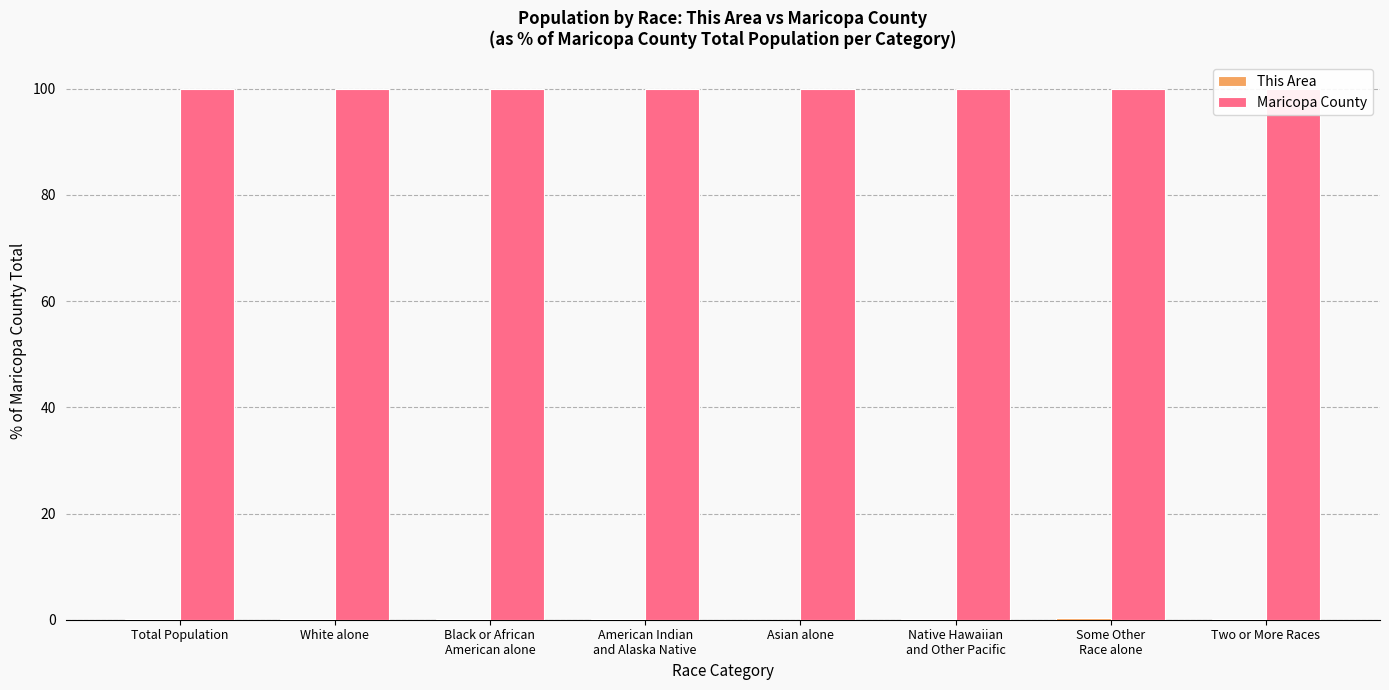

What is the greatest value displayed?

100.0